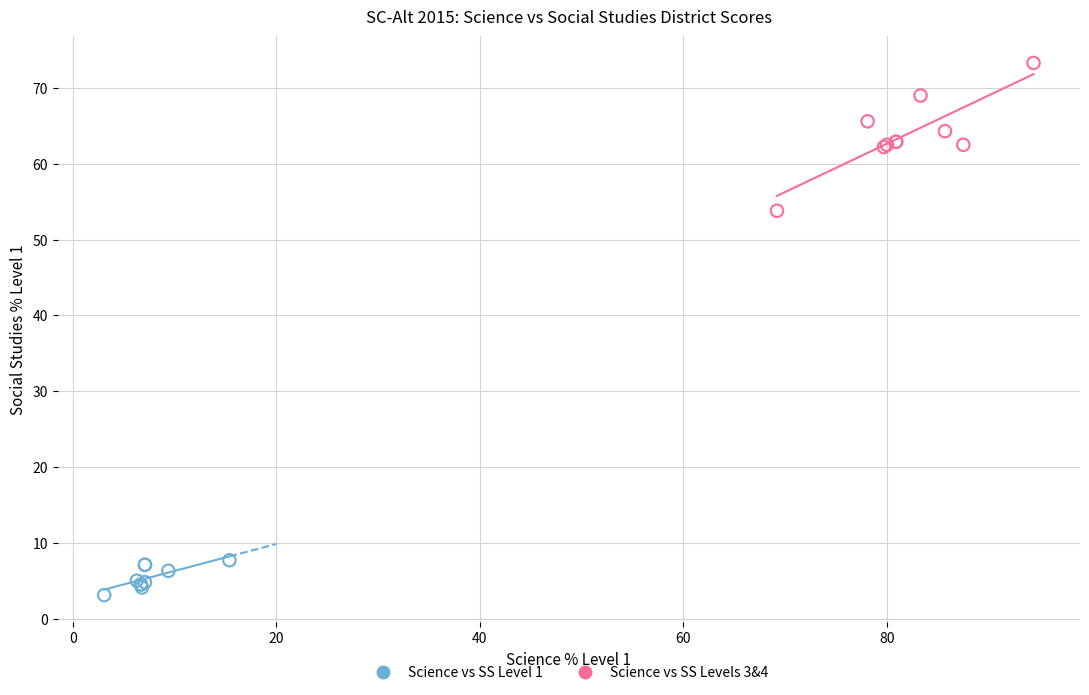

Which series contains the lowest Y value?

Science vs SS Level 1